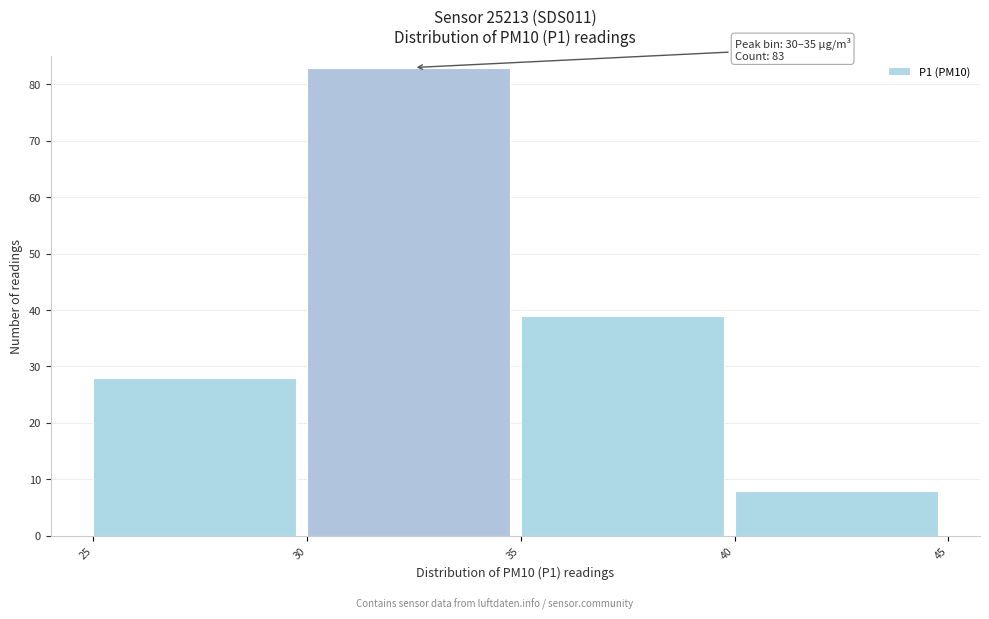

Over which range of the x-axis is the bar tallest?

30 to 35